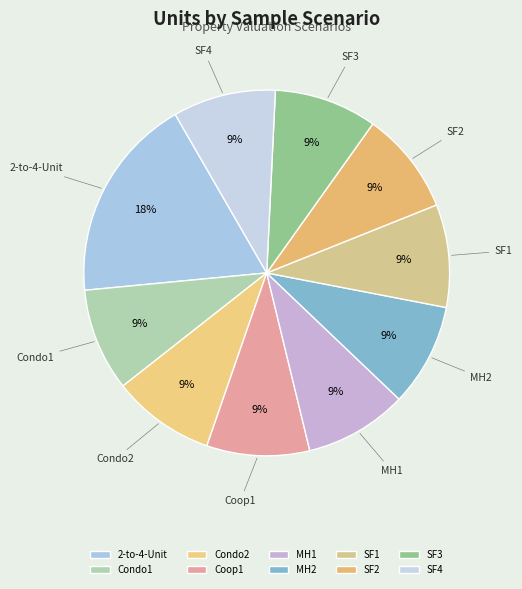

Is the sum of Condo2 and SF2 greater than half?

No